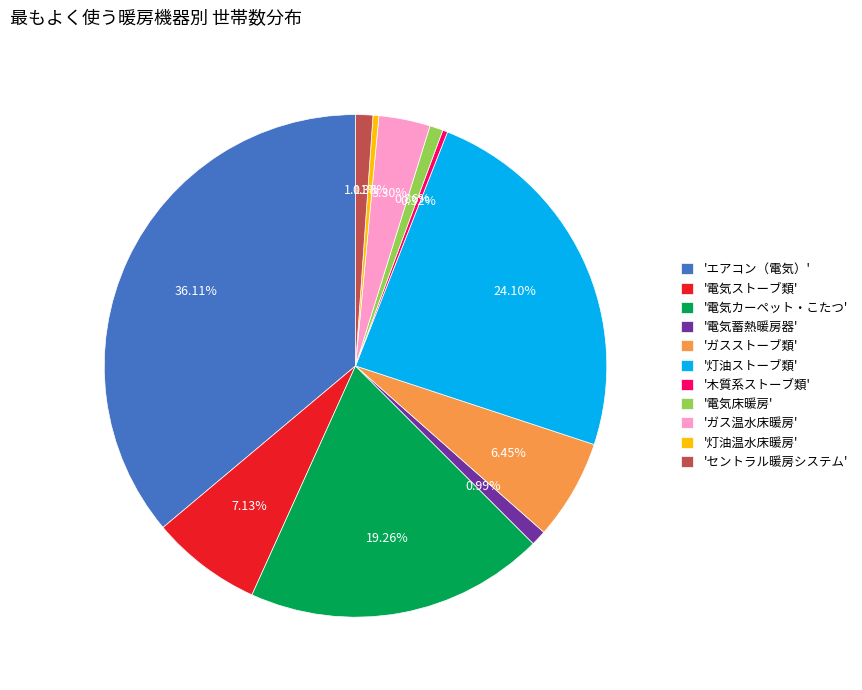

Which has a higher value, 'ガスストーブ類' or '電気床暖房'?

'ガスストーブ類'